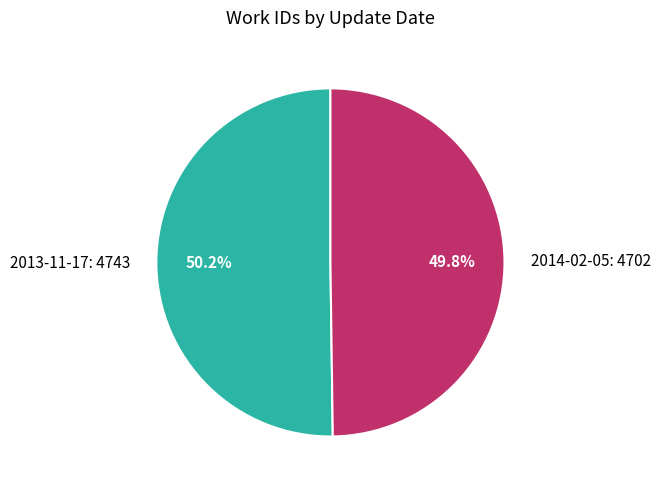

To the nearest percent, what is the average slice percentage?

50%